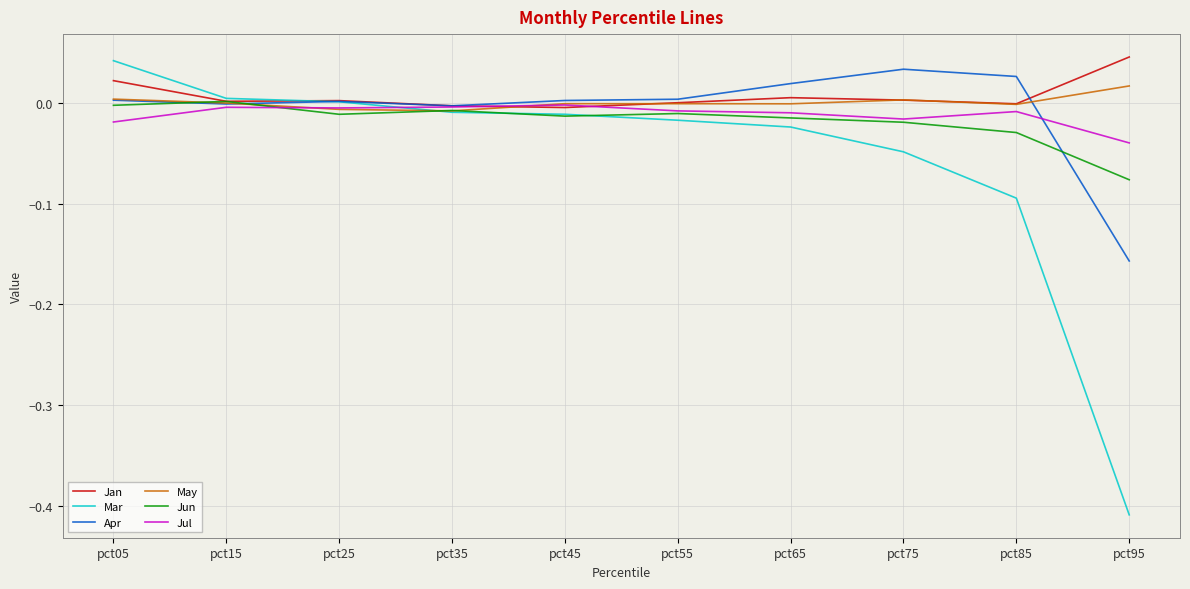

Which label corresponds to the smallest value in the chart?

pct95